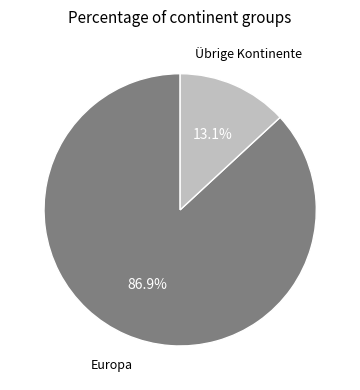

Does any single category account for the majority?

Yes